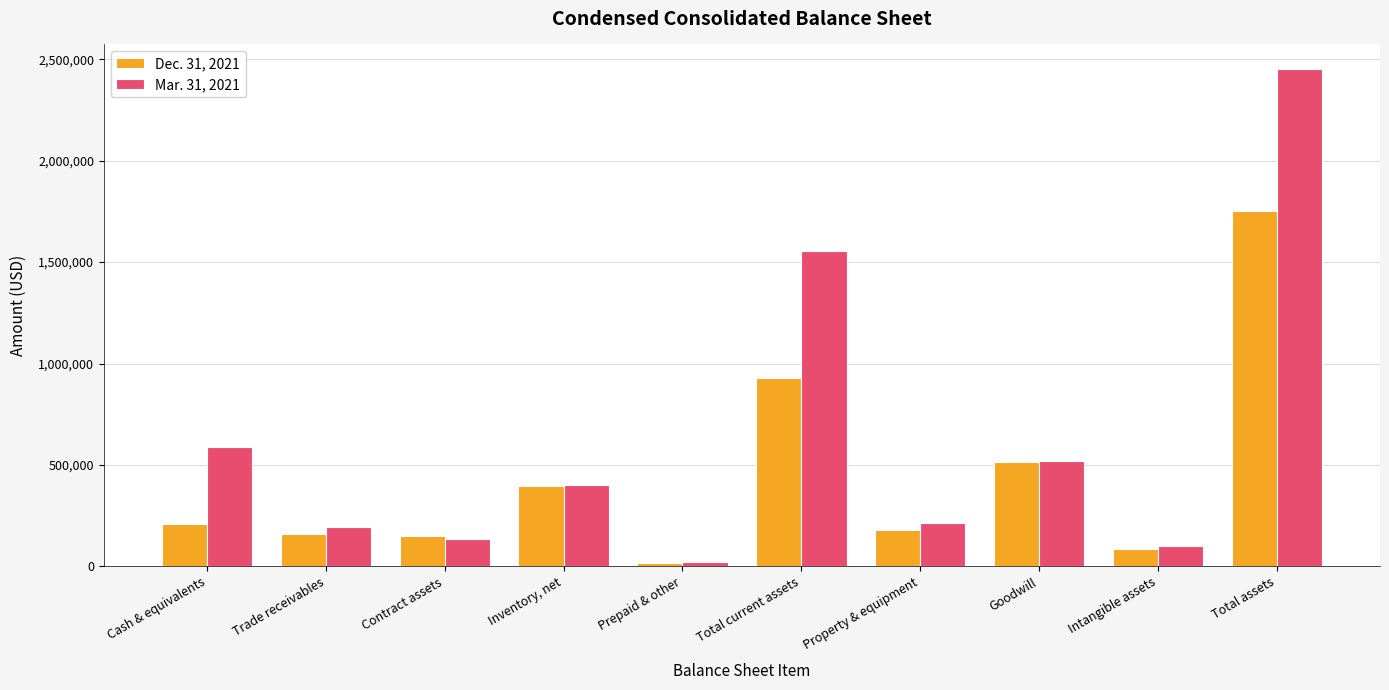

At which category does the chart reach its minimum across all series?

Prepaid & other